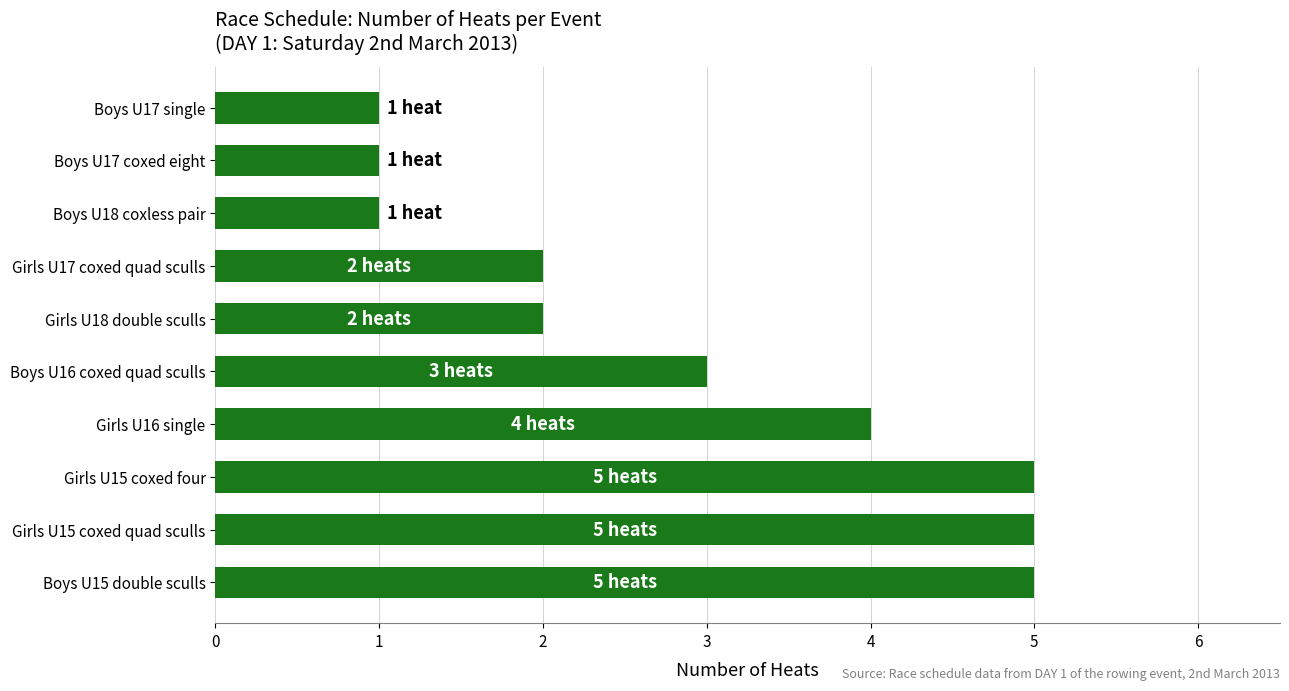

What is the smallest value displayed?

1